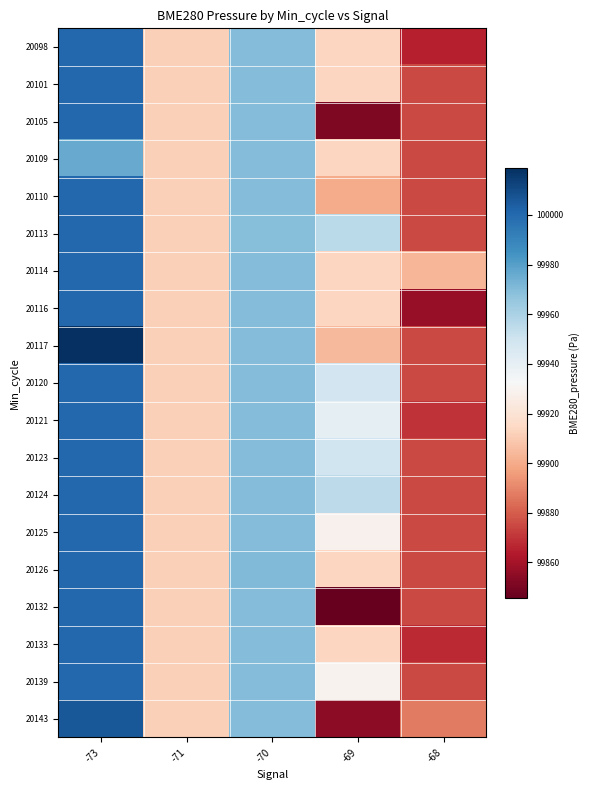

At how many categories does at least one series exceed 99997?

1